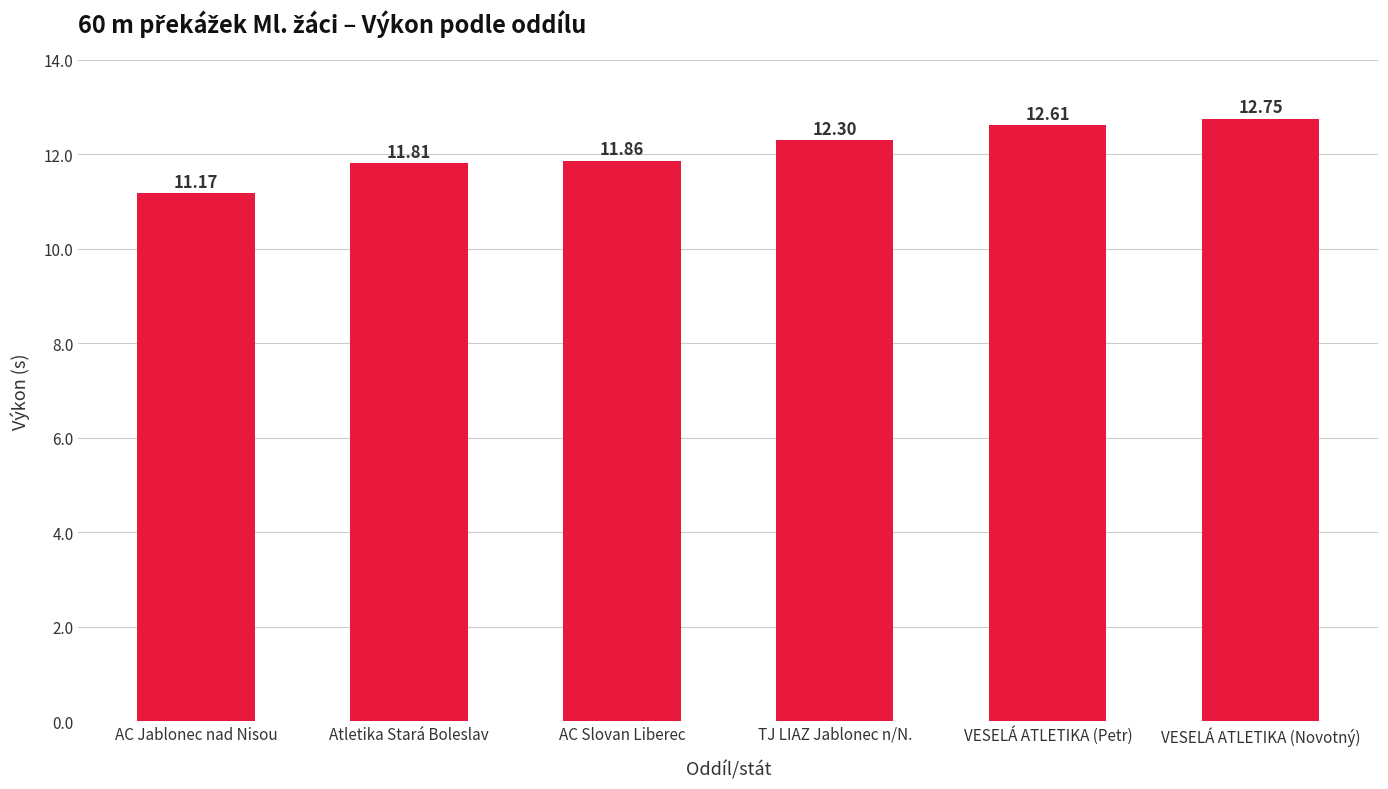

Reading right to left, list all the values displayed in this chart.

12.8	12.6	12.3	11.9	11.8	11.2